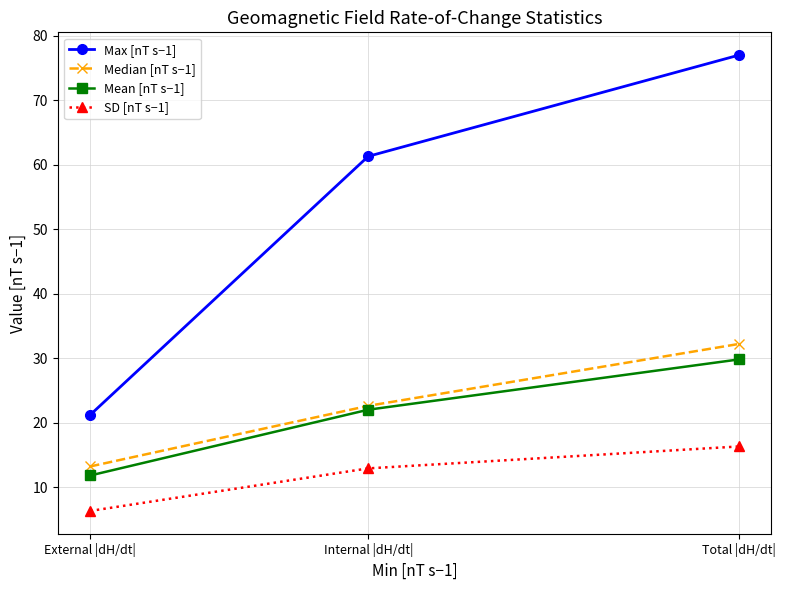

What is the difference between the maximum and minimum values in the Median [nT s−1] series?

19.0